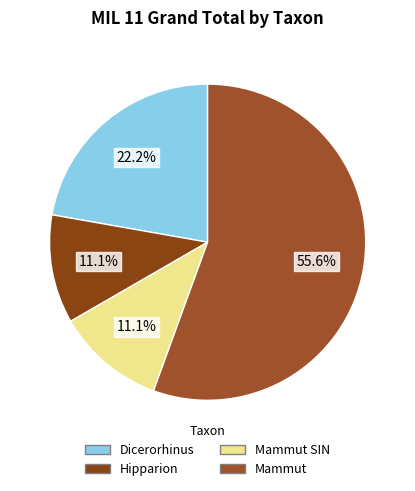

To the nearest percent, what percentage of the pie is Dicerorhinus?

22%